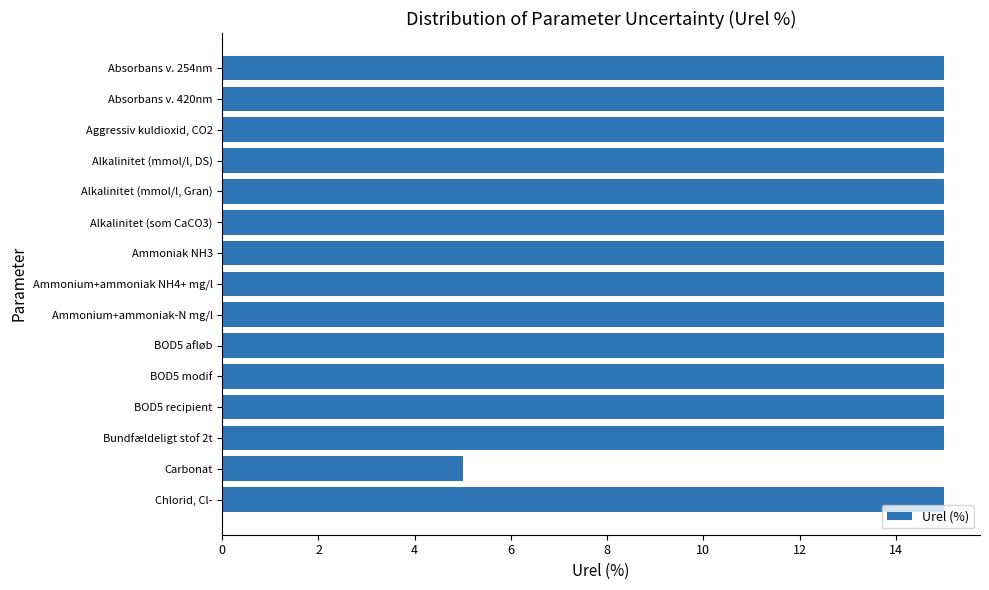

The chart shows a value of 15 at Ammonium+ammoniak-N mg/l. True or false?

True